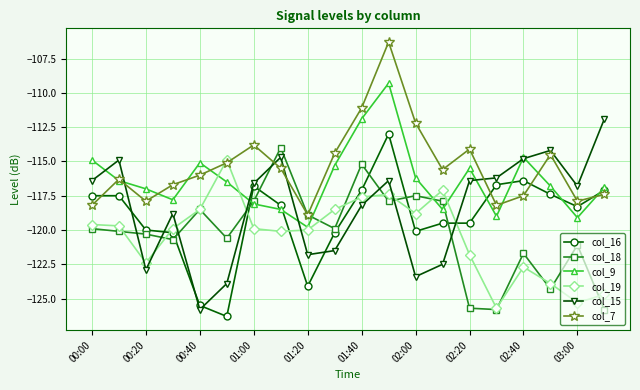

True or false: col_18 has more than 1 interior local peaks.

True